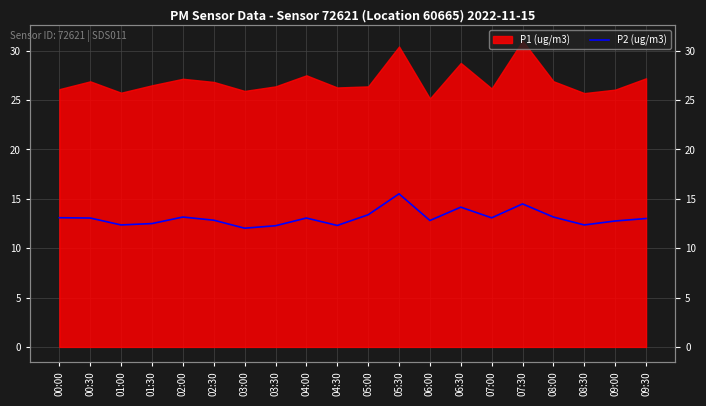

Reading left to right, what are all the values shown in this chart?

00:00=13.1	00:30=13.1	01:00=12.3	01:30=12.5	02:00=13.2	02:30=12.8	03:00=12.0	03:30=12.3	04:00=13.1	04:30=12.3	05:00=13.4	05:30=15.5	06:00=12.8	06:30=14.2	07:00=13.1	07:30=14.5	08:00=13.2	08:30=12.3	09:00=12.8	09:30=13.0